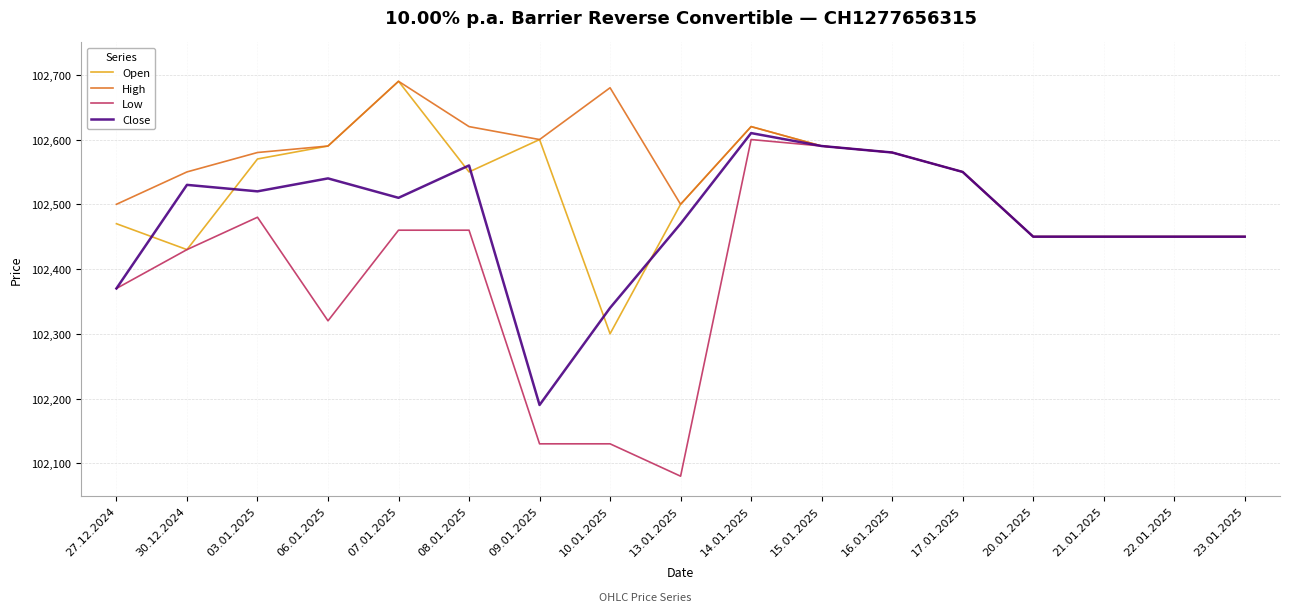

True or false: Close has more than 1 interior local peaks.

True